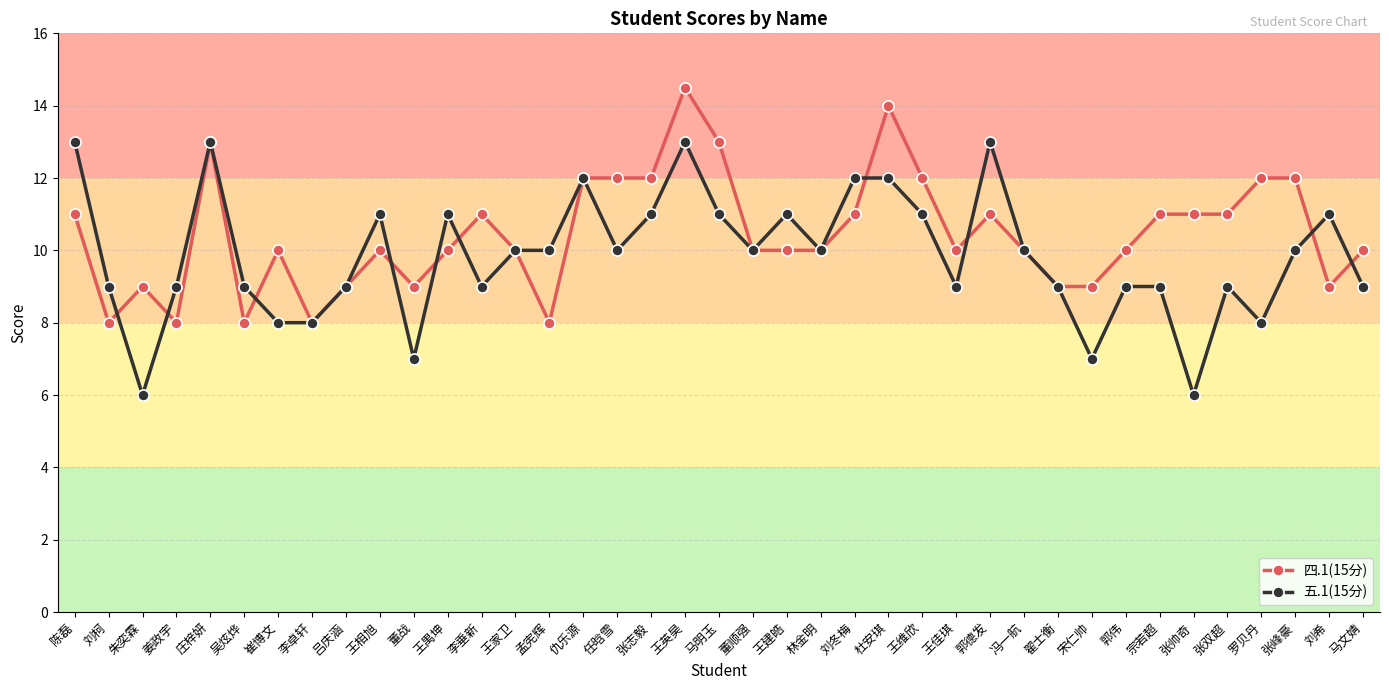

What is the difference between the second highest and minimum values in the 五.1(15分) series?

7.0